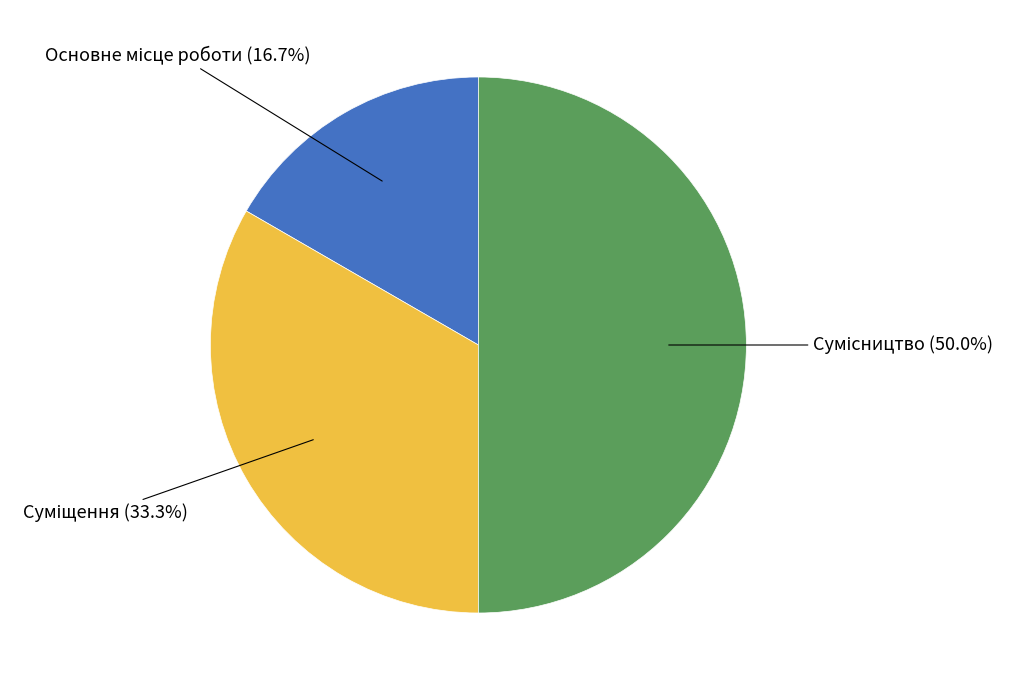

How many slices are in this pie chart?

3